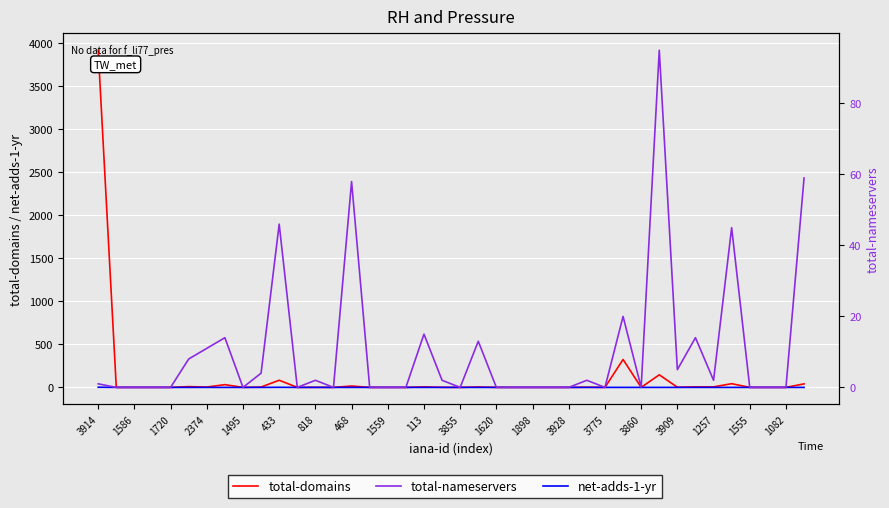

What is the label of the 30th point from the left?

29